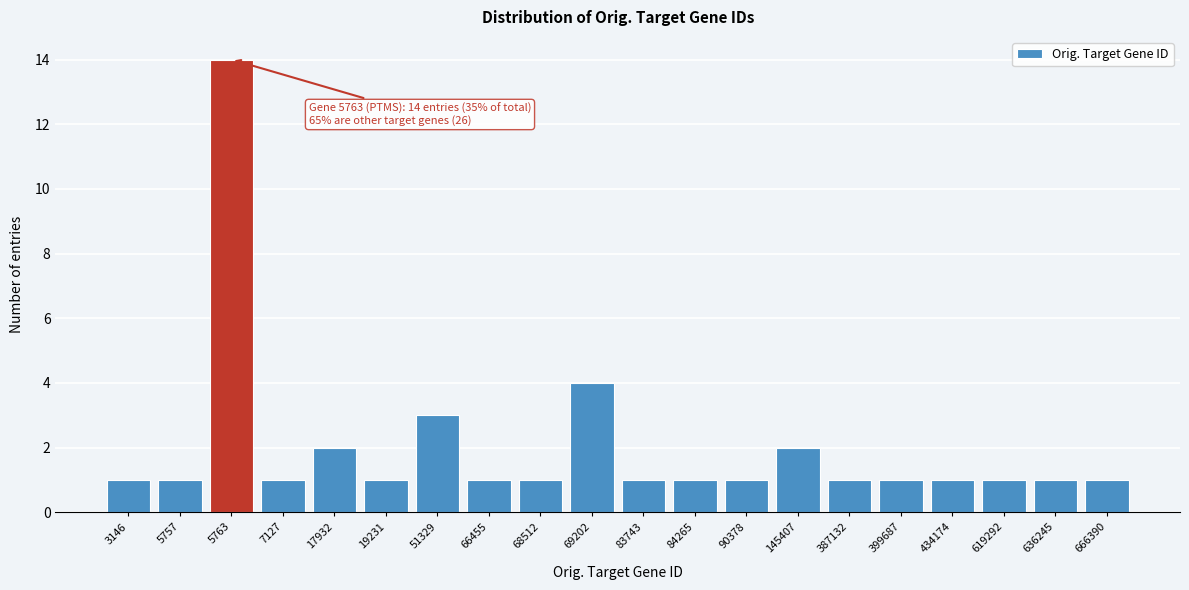

Reading left to right, what are all the values shown in this chart?

1	1	14	1	2	1	3	1	1	4	1	1	1	2	1	1	1	1	1	1